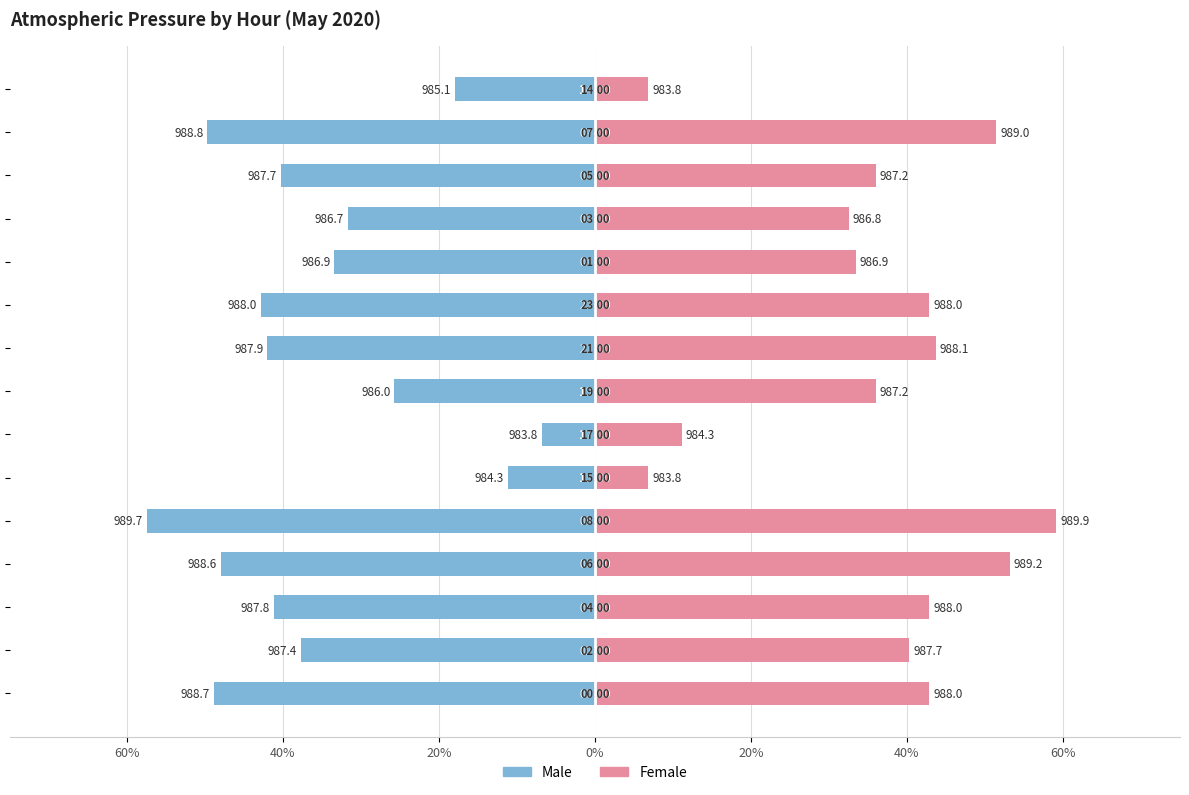

Which series has the largest range (max minus min)?

Female